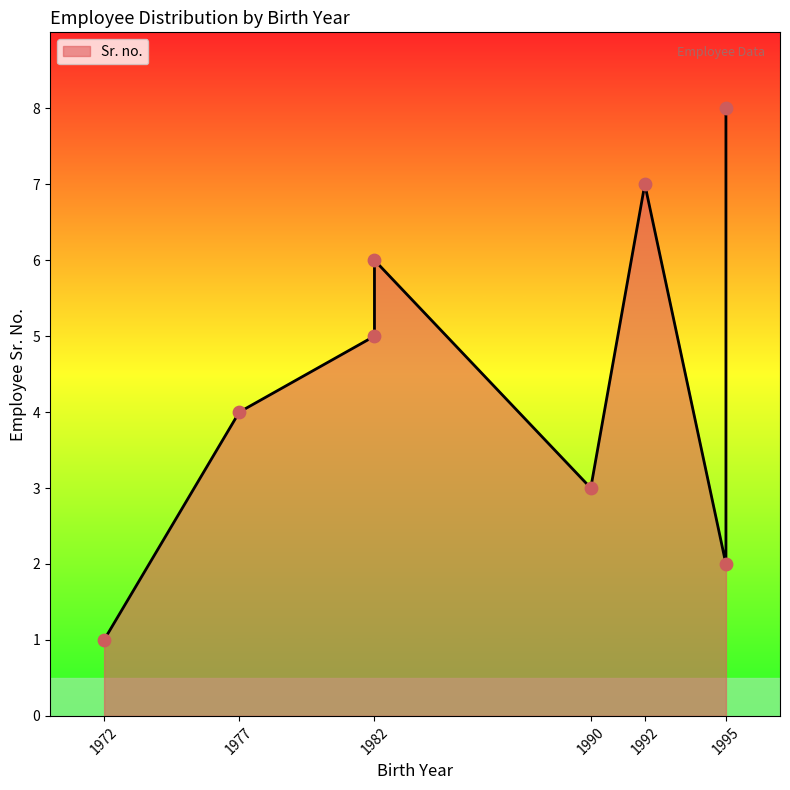

Which has a higher value, 1972 or 1982?

1982